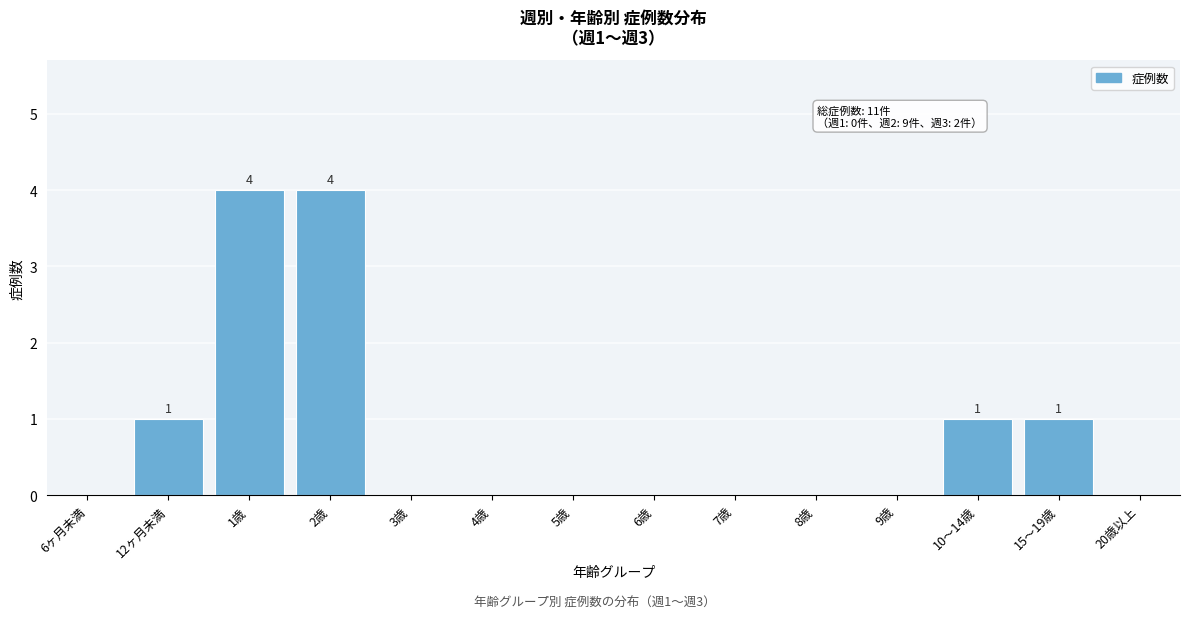

Reading left to right, extract all data points from this chart.

6ヶ月未満=0	12ヶ月未満=1	1歳=4	2歳=4	3歳=0	4歳=0	5歳=0	6歳=0	7歳=0	8歳=0	9歳=0	10～14歳=1	15～19歳=1	20歳以上=0